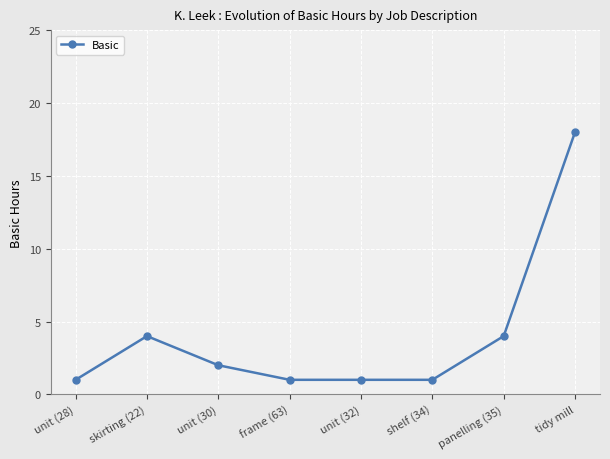

How many series are shown in this chart?

1